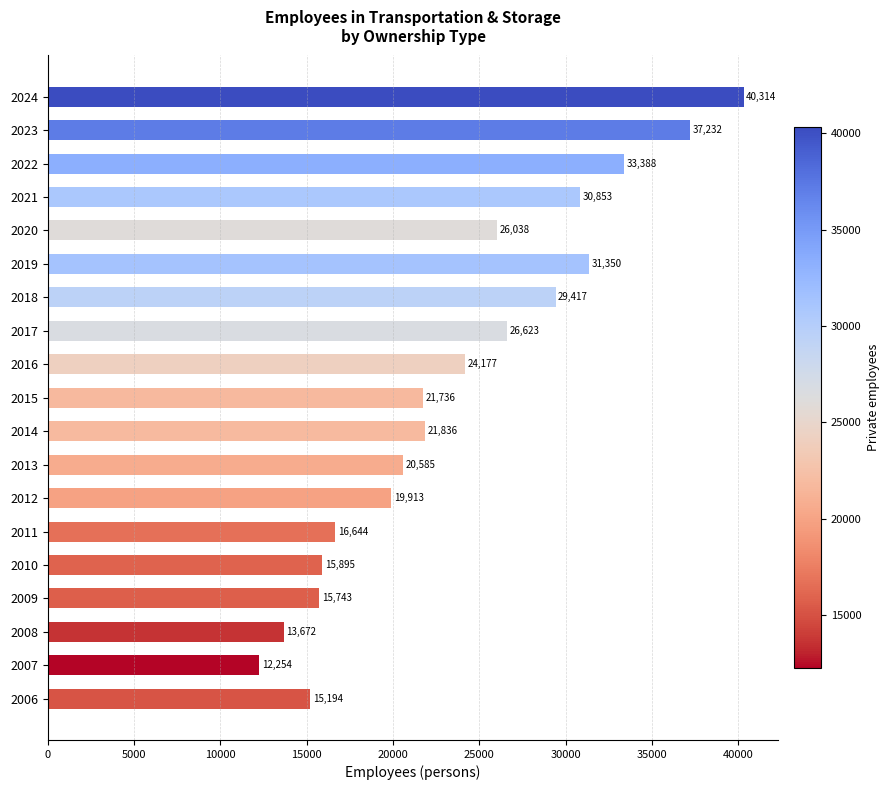

Rank the categories by value from lowest to highest.

2007, 2008, 2006, 2009, 2010, 2011, 2012, 2013, 2015, 2014, 2016, 2020, 2017, 2018, 2021, 2019, 2022, 2023, 2024